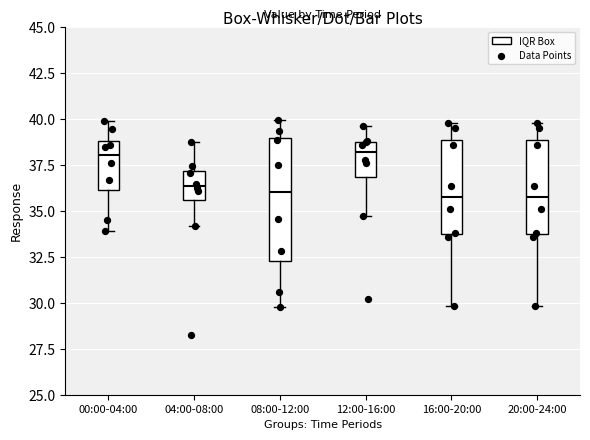

Comparing the boxes themselves (not the whiskers), which one is the tallest?

08:00-12:00